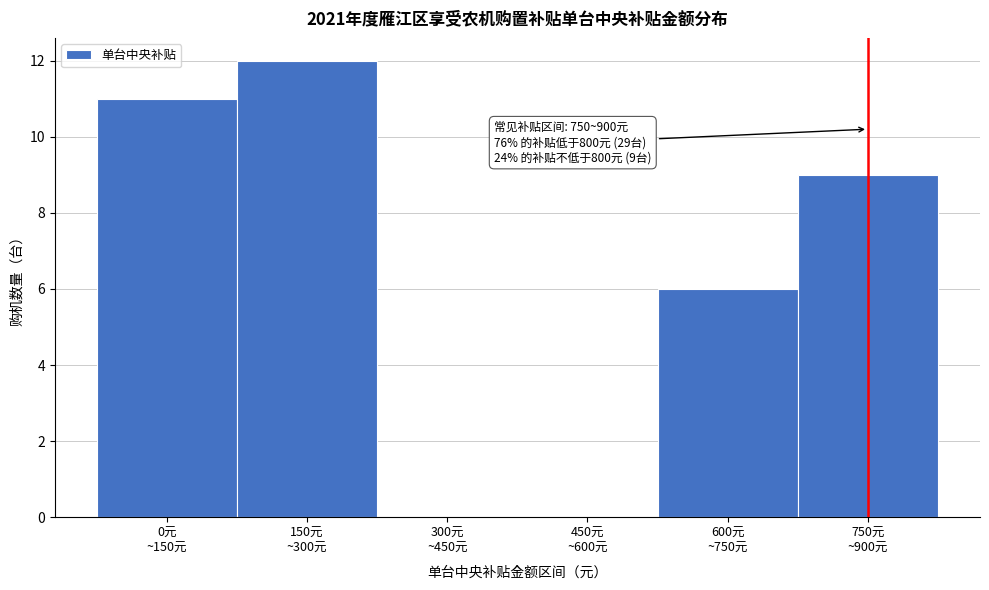

What is the greatest value displayed?

12